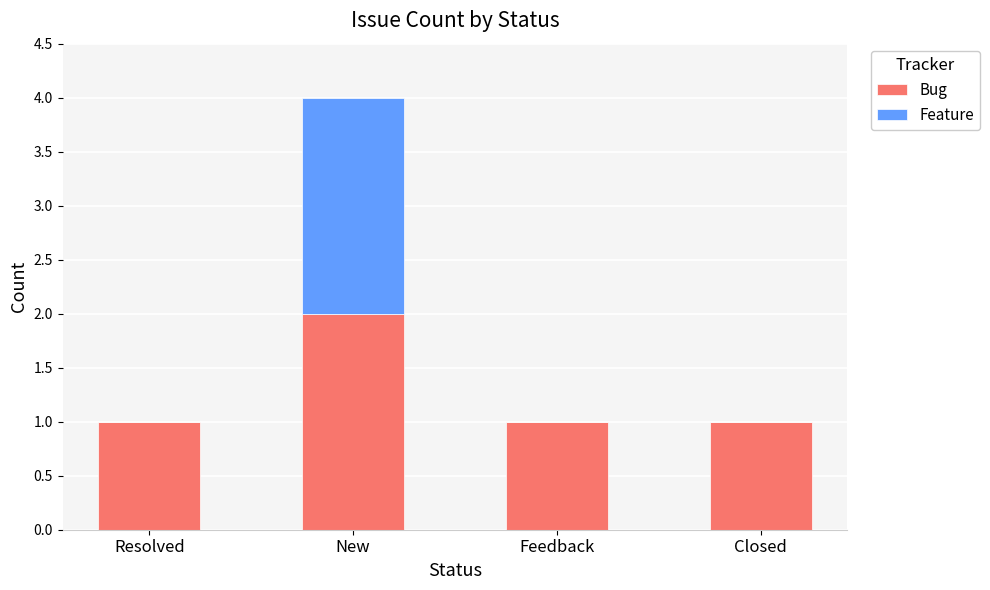

The Bug series shows 0 at Resolved. True or false?

False